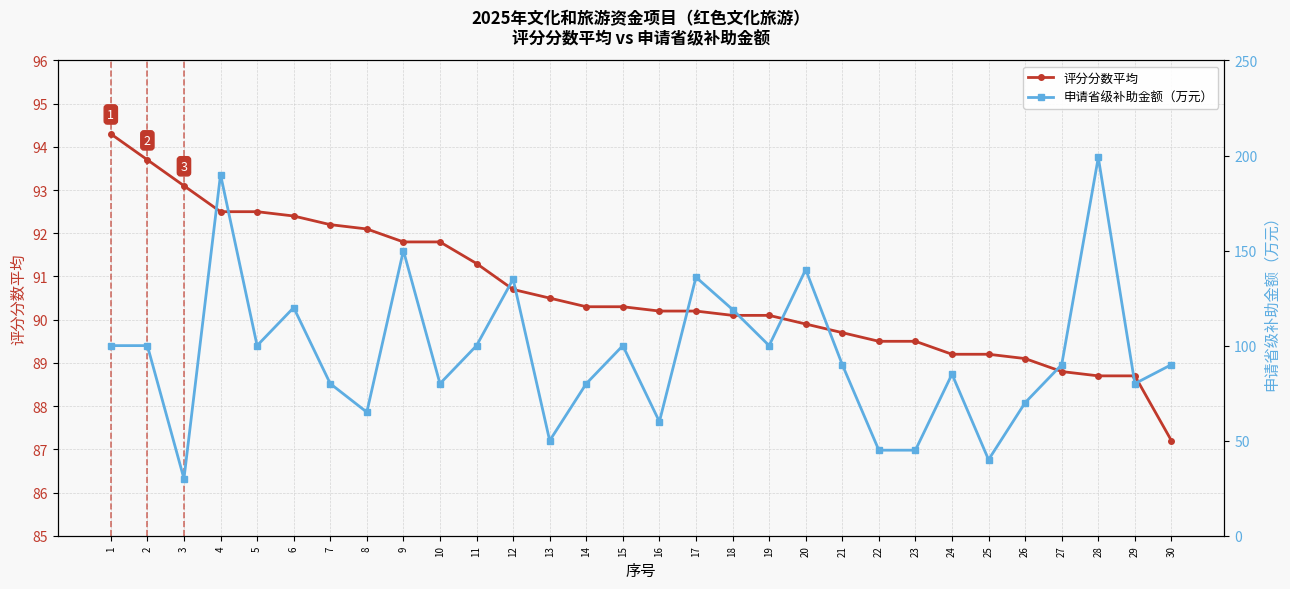

What is the value of the 评分分数平均 point at the 25th from the left?

89.2